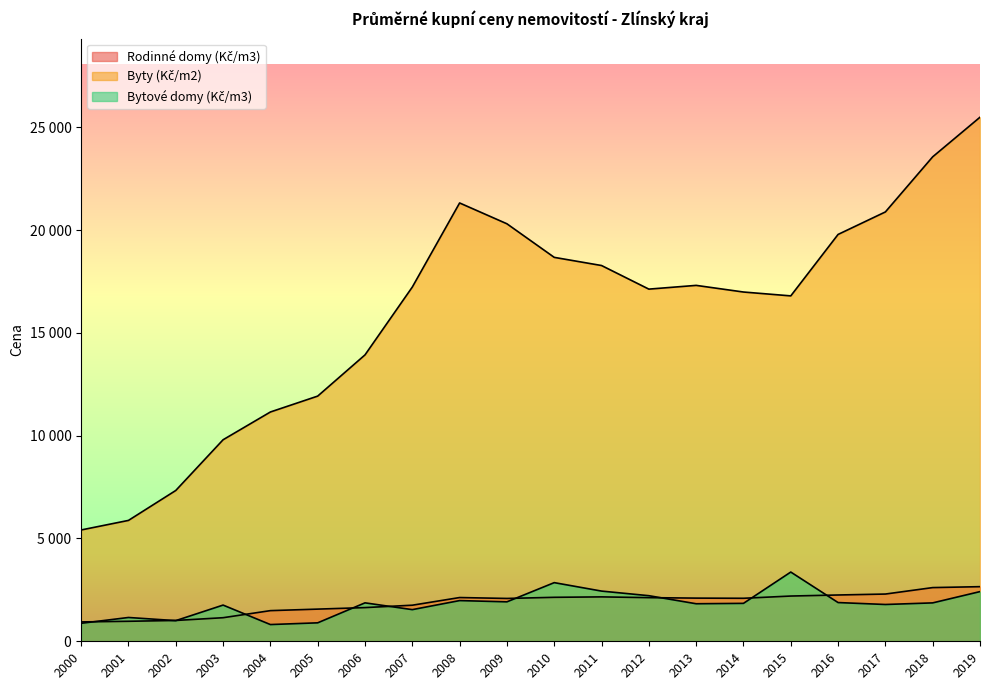

At which category does Byty (Kč/m2) reach its first local peak?

2008